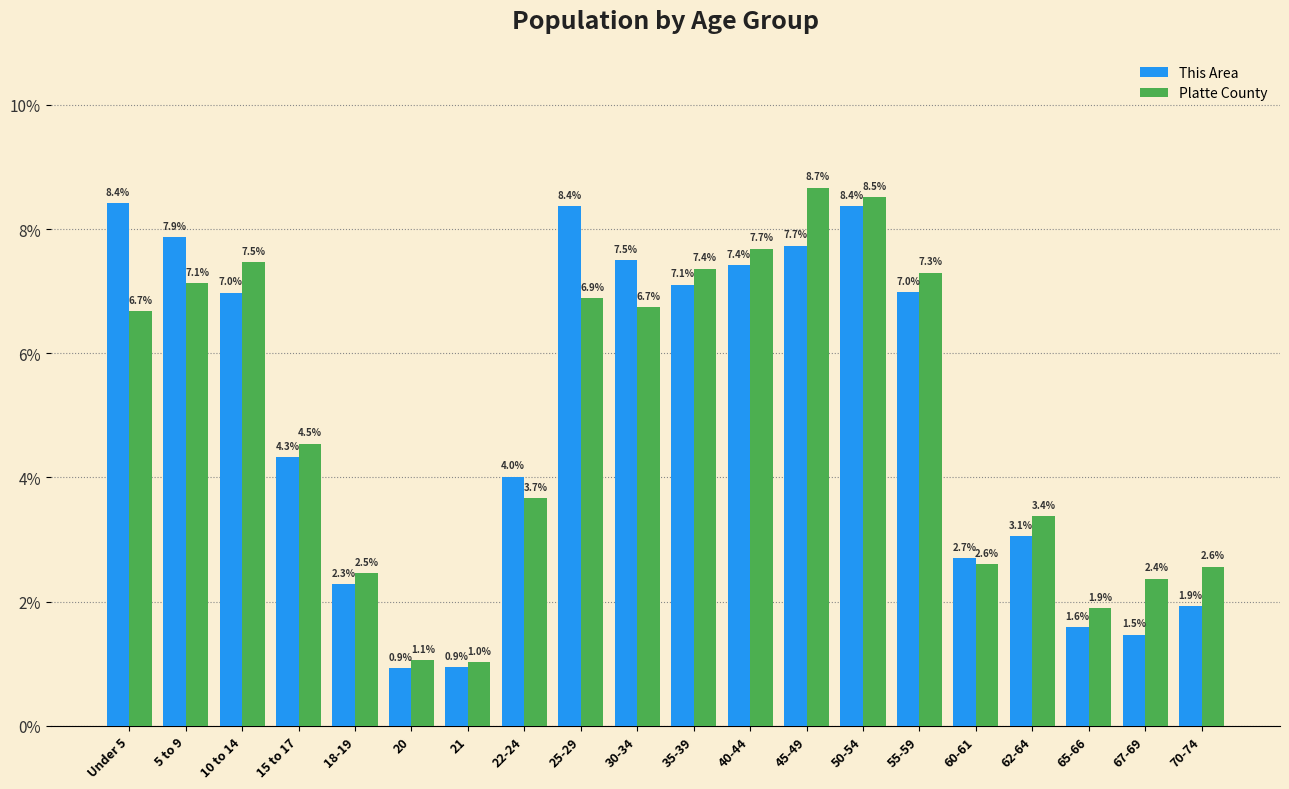

Reading left to right, extract all data points from this chart.

This Area: 8.4	7.9	7.0	4.3	2.3	0.9	0.9	4.0	8.4	7.5	7.1	7.4	7.7	8.4	7.0	2.7	3.1	1.6	1.5	1.9
Platte County: 6.7	7.1	7.5	4.5	2.5	1.1	1.0	3.7	6.9	6.7	7.4	7.7	8.7	8.5	7.3	2.6	3.4	1.9	2.4	2.6